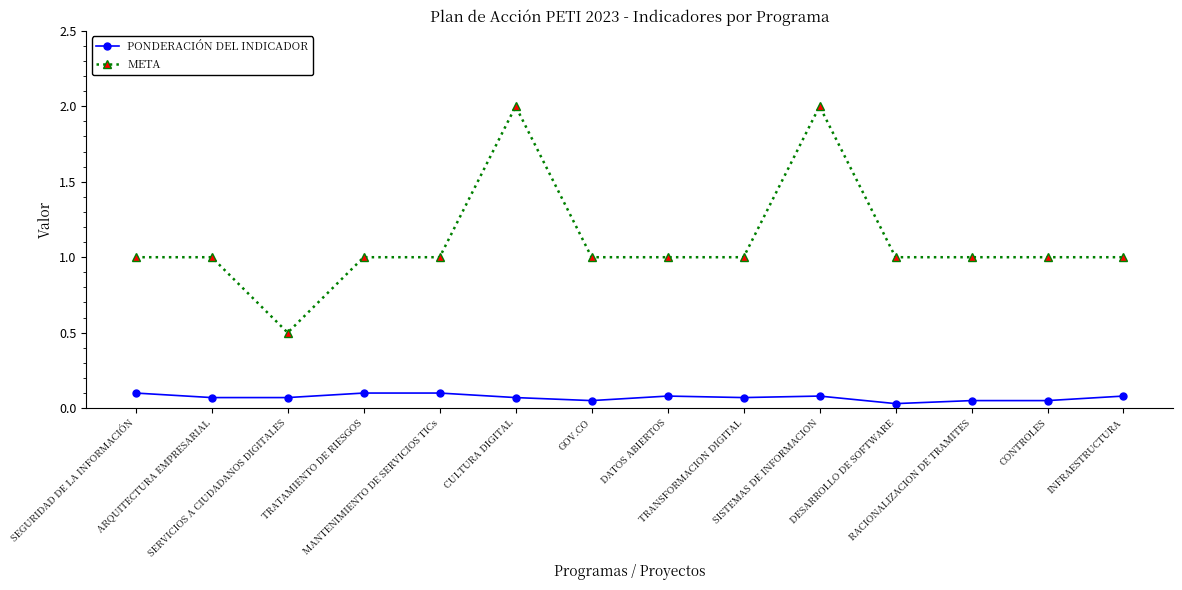

At how many categories does at least one series exceed 0?

14